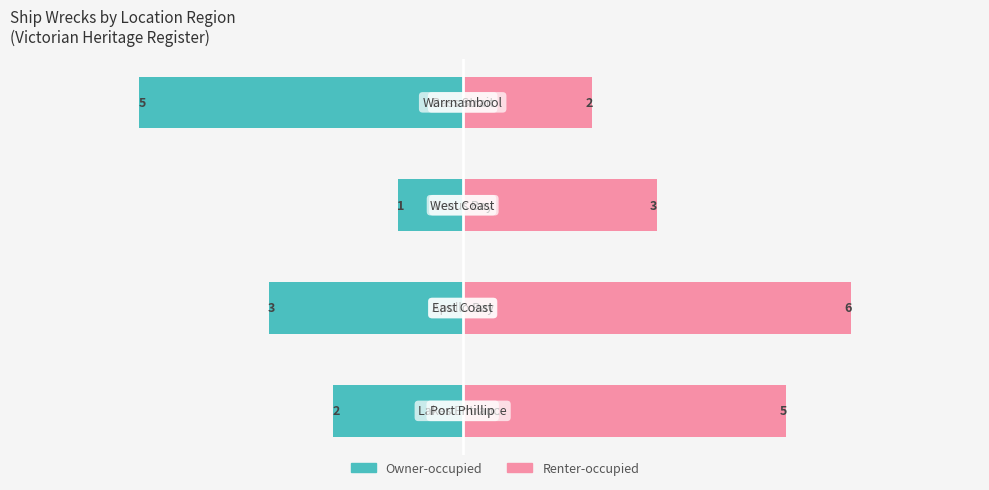

What is the average value of the Renter-occupied series?

4